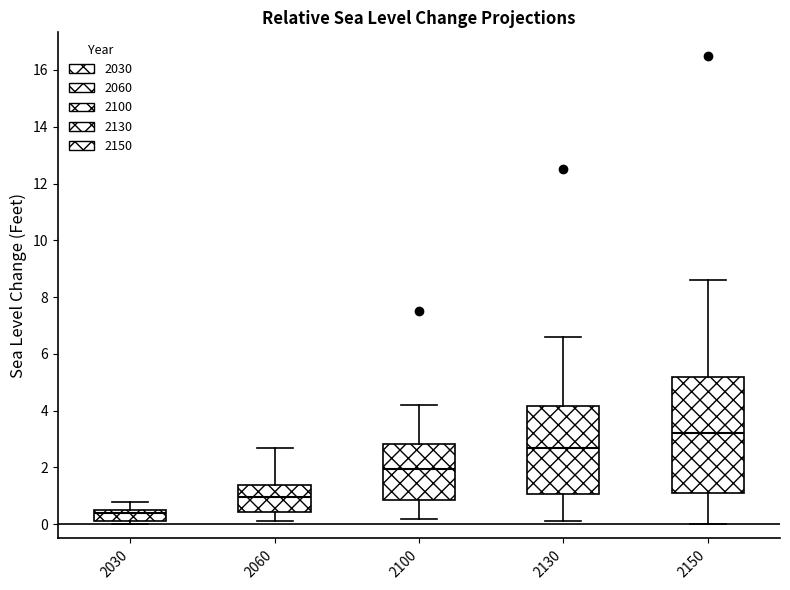

Which box is the tallest, from its lower edge to its upper edge?

2150